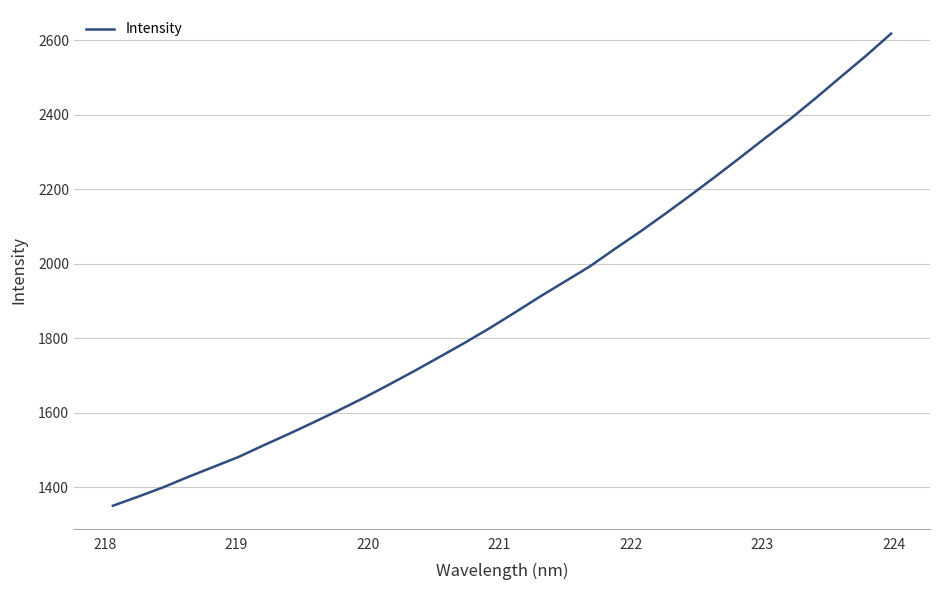

What is the maximum value shown in the chart?

2617.9